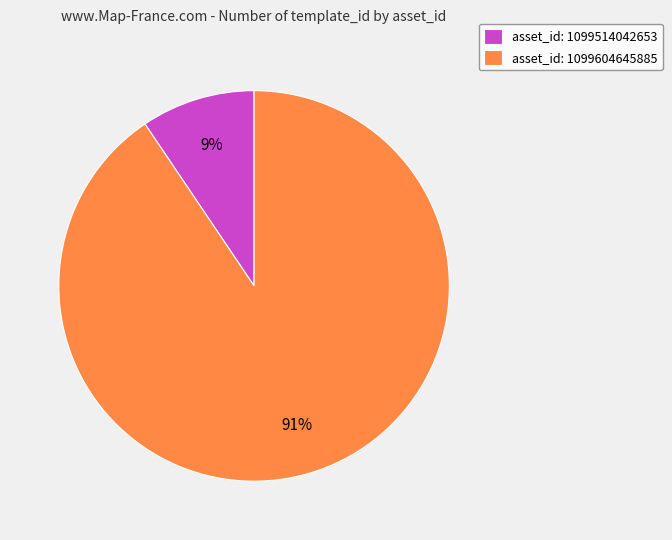

Count the number of slices in the pie.

2